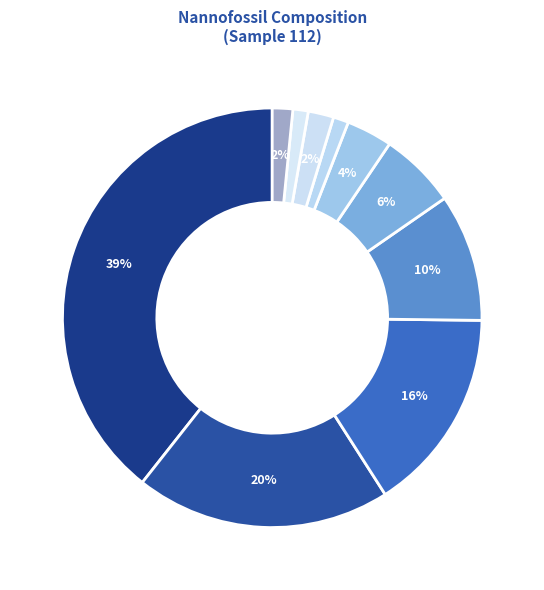

How many segments does this pie chart have?

10